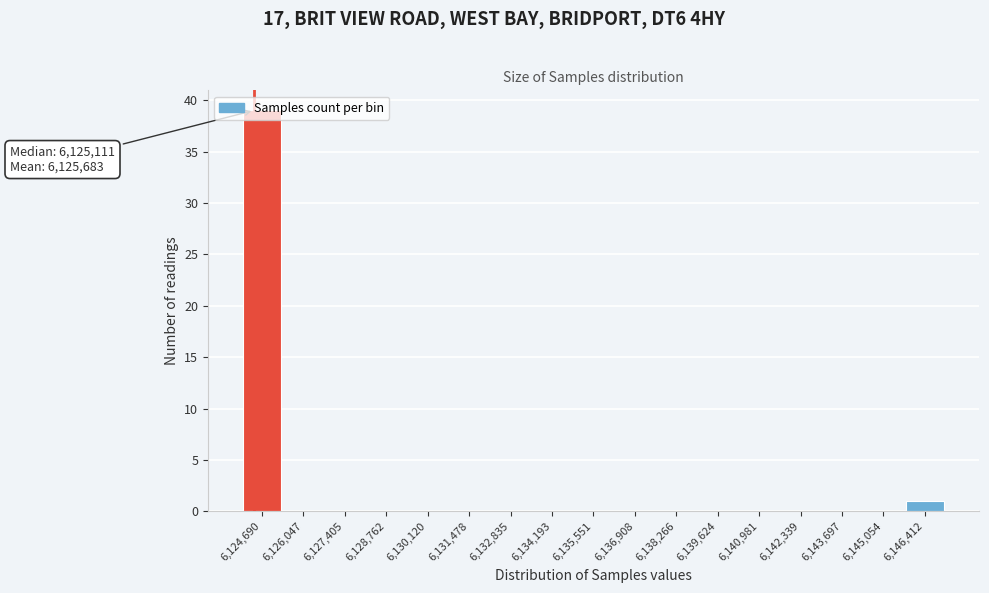

At which label is the value closest to 19?

6,146,412